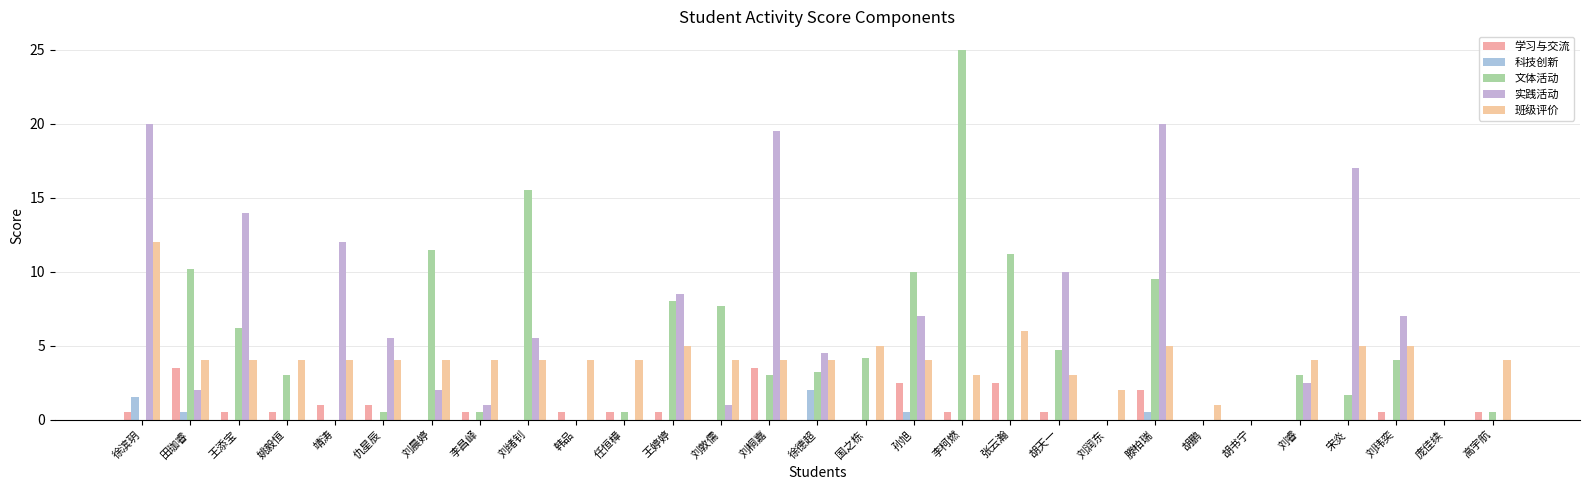

Reading left to right, extract all data points from this chart.

学习与交流: 徐滨玥=0.5	田珈睿=3.5	王添宝=0.5	姚毅恒=0.5	靖涛=1.0	仇星辰=1.0	刘晨婷=0.0	李昌峄=0.5	刘绪钊=0.0	韩品=0.5	任恒樟=0.5	王婷婷=0.5	刘敦儒=0.0	刘桐嘉=3.5	徐德超=0.0	国之栋=0.0	孙旭=2.5	李柯燃=0.5	张云瀚=2.5	胡天一=0.5	刘润东=0.0	滕柏瑞=2.0	胡鹏=0.0	胡书宁=0.0	刘睿=0.0	宋炎=0.0	刘玮奕=0.5	庞佳续=0.0	高宇航=0.5
科技创新: 徐滨玥=1.5	田珈睿=0.5	王添宝=0.0	姚毅恒=0.0	靖涛=0.0	仇星辰=0.0	刘晨婷=0.0	李昌峄=0.0	刘绪钊=0.0	韩品=0.0	任恒樟=0.0	王婷婷=0.0	刘敦儒=0.0	刘桐嘉=0.0	徐德超=2.0	国之栋=0.0	孙旭=0.5	李柯燃=0.0	张云瀚=0.0	胡天一=0.0	刘润东=0.0	滕柏瑞=0.5	胡鹏=0.0	胡书宁=0.0	刘睿=0.0	宋炎=0.0	刘玮奕=0.0	庞佳续=0.0	高宇航=0.0
文体活动: 徐滨玥=0.0	田珈睿=10.2	王添宝=6.2	姚毅恒=3.0	靖涛=0.0	仇星辰=0.5	刘晨婷=11.5	李昌峄=0.5	刘绪钊=15.5	韩品=0.0	任恒樟=0.5	王婷婷=8.0	刘敦儒=7.7	刘桐嘉=3.0	徐德超=3.2	国之栋=4.2	孙旭=10.0	李柯燃=25.0	张云瀚=11.2	胡天一=4.7	刘润东=0.0	滕柏瑞=9.5	胡鹏=0.0	胡书宁=0.0	刘睿=3.0	宋炎=1.7	刘玮奕=4.0	庞佳续=0.0	高宇航=0.5
实践活动: 徐滨玥=20.0	田珈睿=2.0	王添宝=14.0	姚毅恒=0.0	靖涛=12.0	仇星辰=5.5	刘晨婷=2.0	李昌峄=1.0	刘绪钊=5.5	韩品=0.0	任恒樟=0.0	王婷婷=8.5	刘敦儒=1.0	刘桐嘉=19.5	徐德超=4.5	国之栋=0.0	孙旭=7.0	李柯燃=0.0	张云瀚=0.0	胡天一=10.0	刘润东=0.0	滕柏瑞=20.0	胡鹏=0.0	胡书宁=0.0	刘睿=2.5	宋炎=17.0	刘玮奕=7.0	庞佳续=0.0	高宇航=0.0
班级评价: 徐滨玥=12.0	田珈睿=4.0	王添宝=4.0	姚毅恒=4.0	靖涛=4.0	仇星辰=4.0	刘晨婷=4.0	李昌峄=4.0	刘绪钊=4.0	韩品=4.0	任恒樟=4.0	王婷婷=5.0	刘敦儒=4.0	刘桐嘉=4.0	徐德超=4.0	国之栋=5.0	孙旭=4.0	李柯燃=3.0	张云瀚=6.0	胡天一=3.0	刘润东=2.0	滕柏瑞=5.0	胡鹏=1.0	胡书宁=0.0	刘睿=4.0	宋炎=5.0	刘玮奕=5.0	庞佳续=0.0	高宇航=4.0